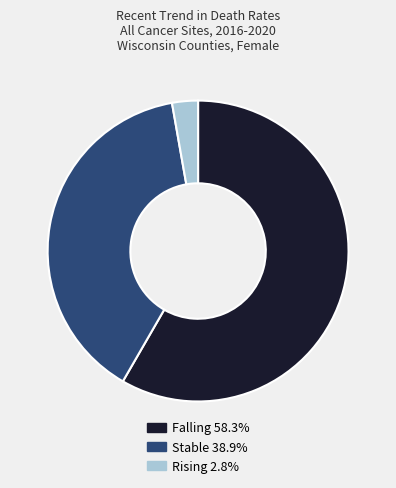

Is there a majority slice in this chart?

Yes